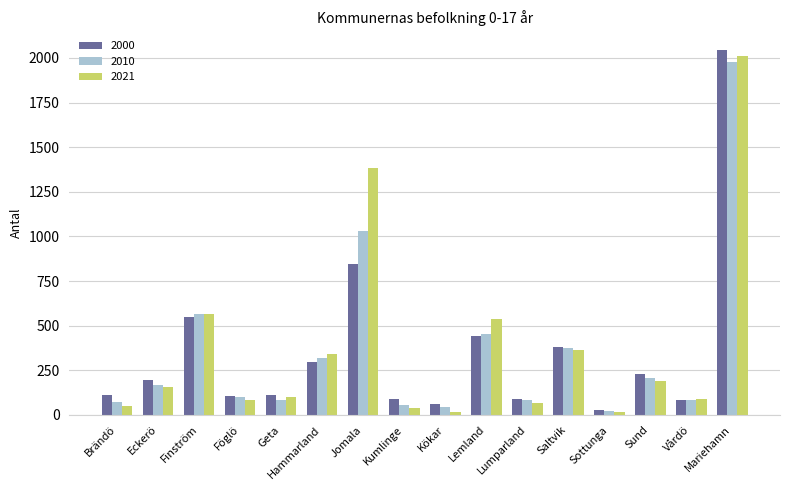

Are the bars grouped side by side (vs. stacked)?

Yes